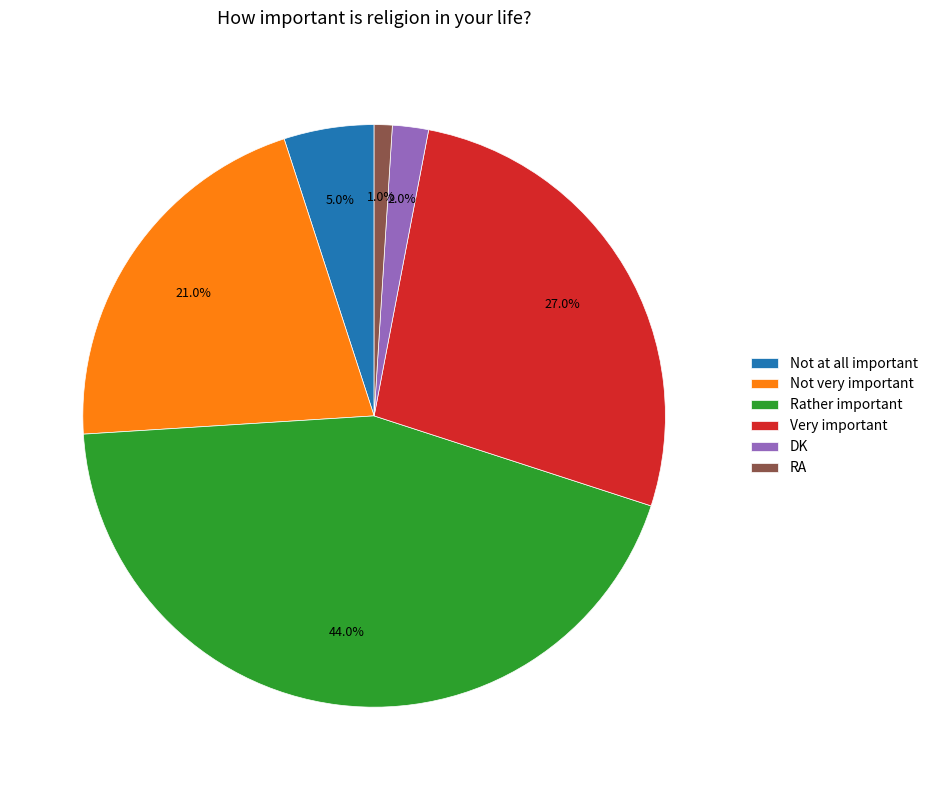

Does Not very important account for over 50% of the chart?

No